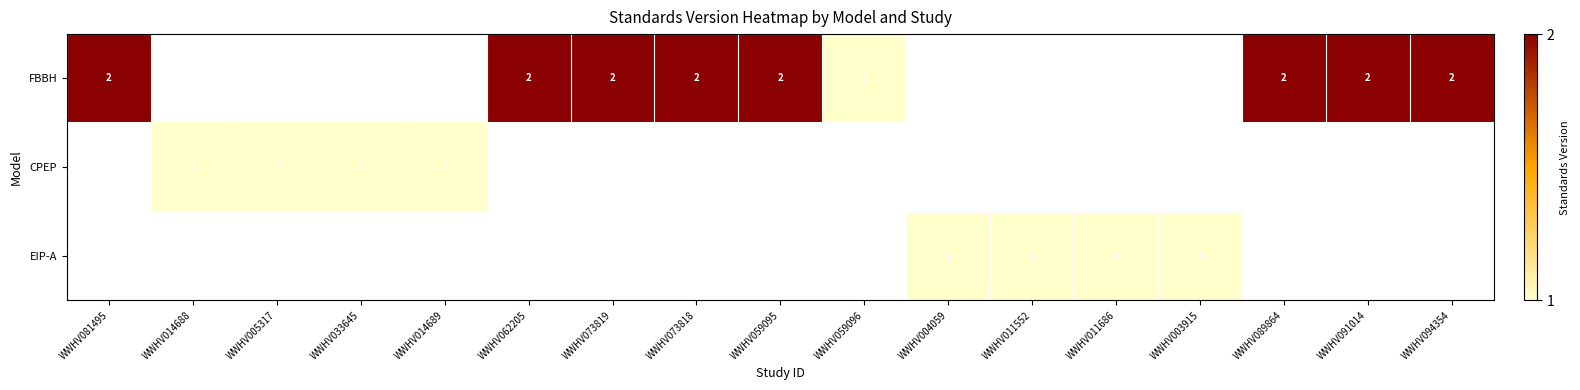

The FBBH series shows 2 at WWHV059095. True or false?

True